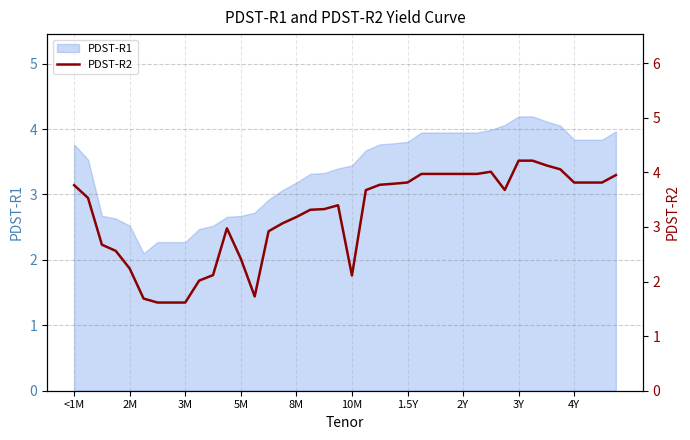

Where does the PDST-R1 series first go above 3?

<1M